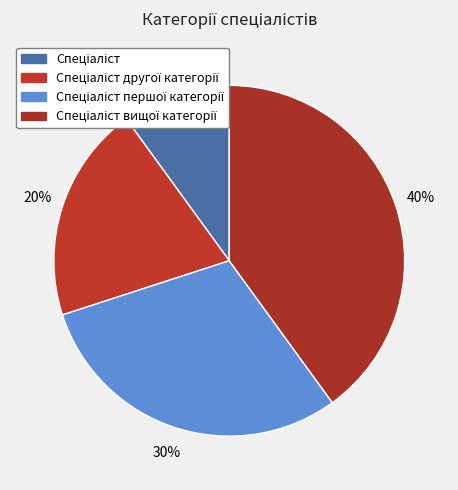

Count the number of slices in the pie.

4